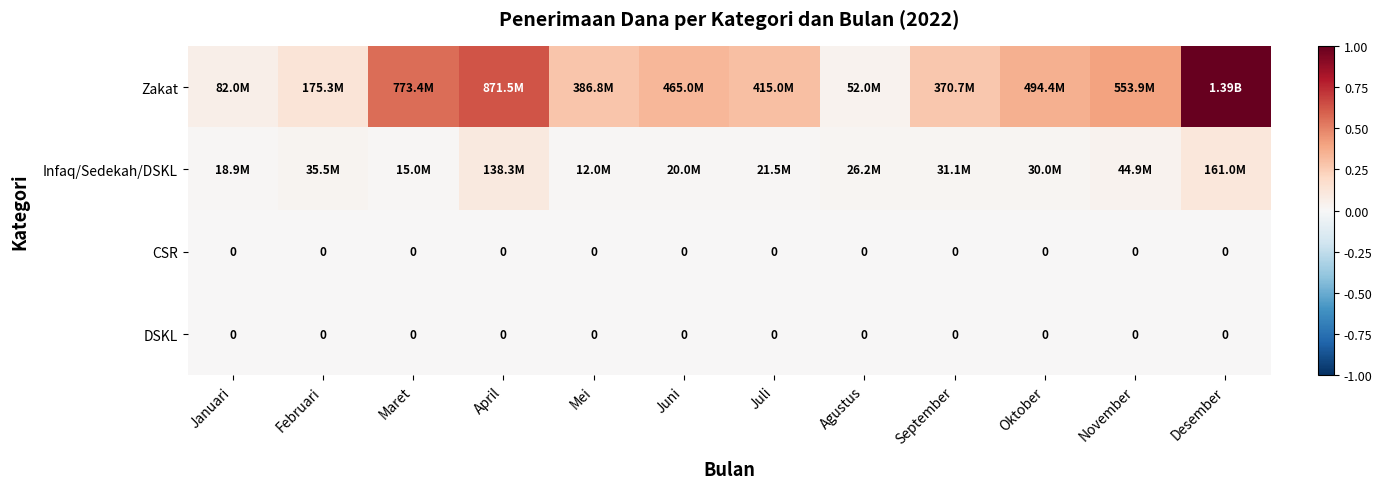

What is the total value across all series at Januari?

0.1